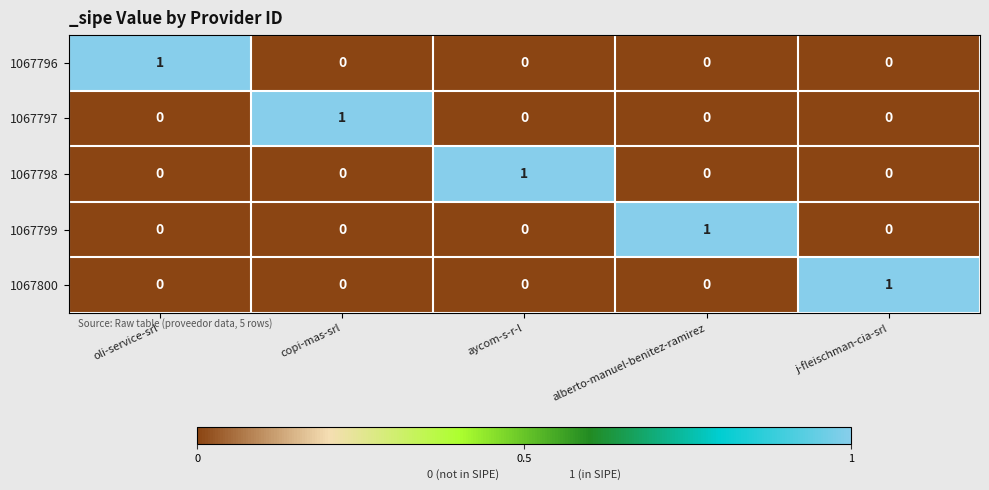

At how many categories does at least one series exceed 0?

5